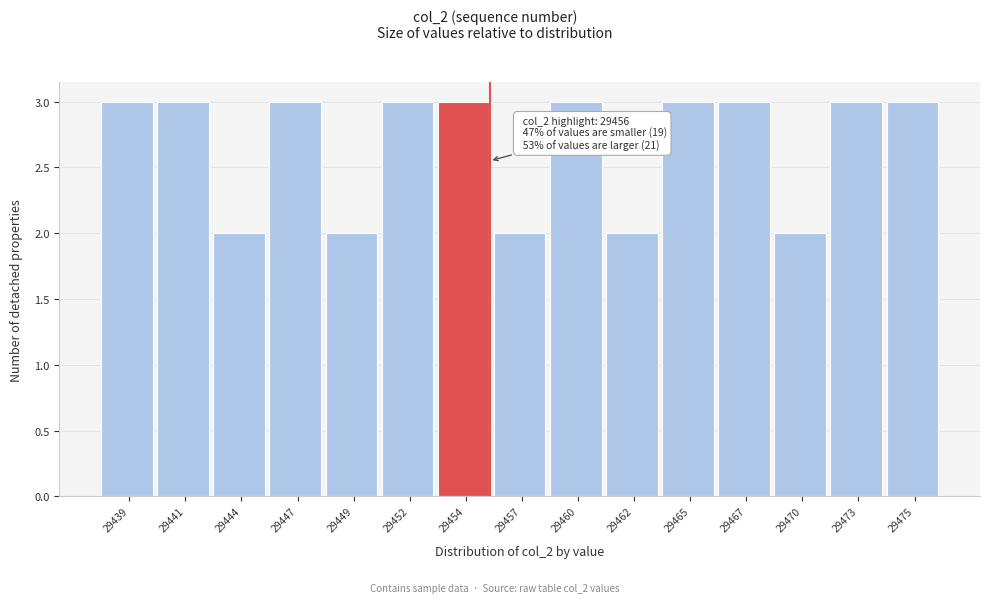

Reading right to left, list all the values displayed in this chart.

29475=3	29473=3	29470=2	29467=3	29465=3	29462=2	29460=3	29457=2	29454=3	29452=3	29449=2	29447=3	29444=2	29441=3	29439=3